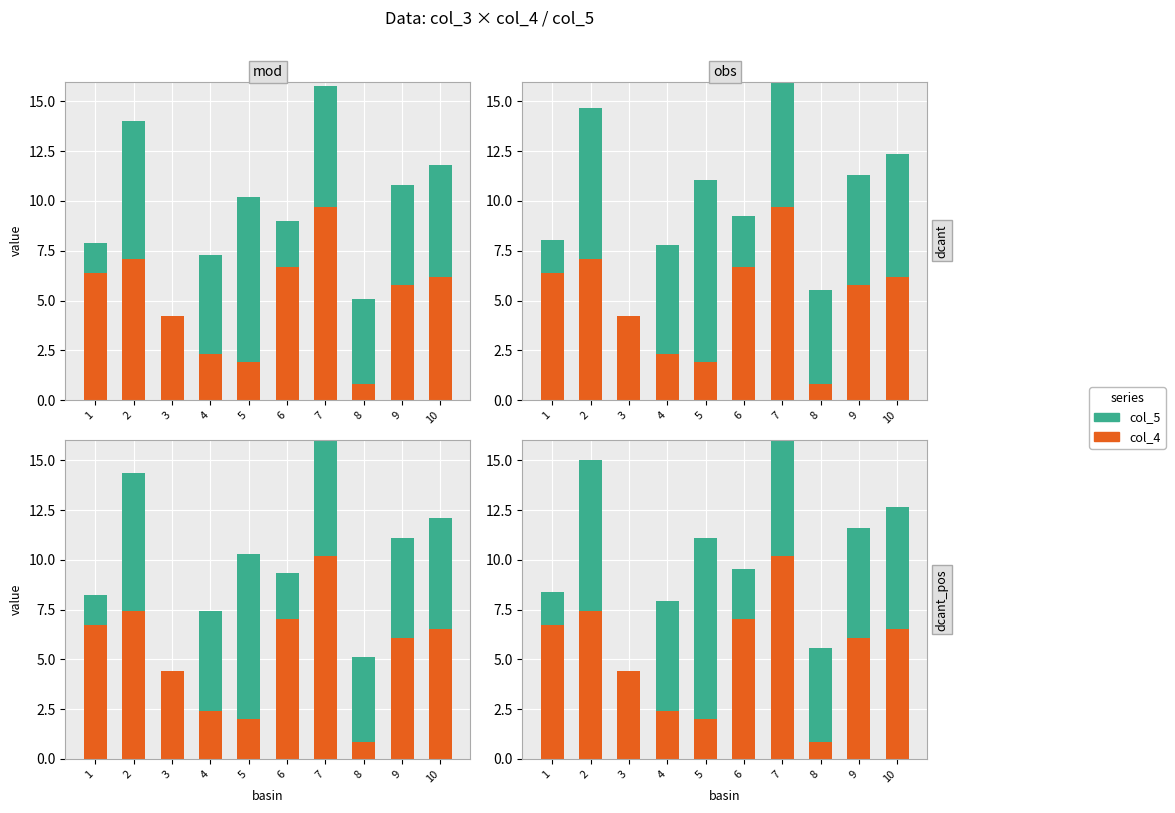

Where does the col_5 series first go above 5?

2